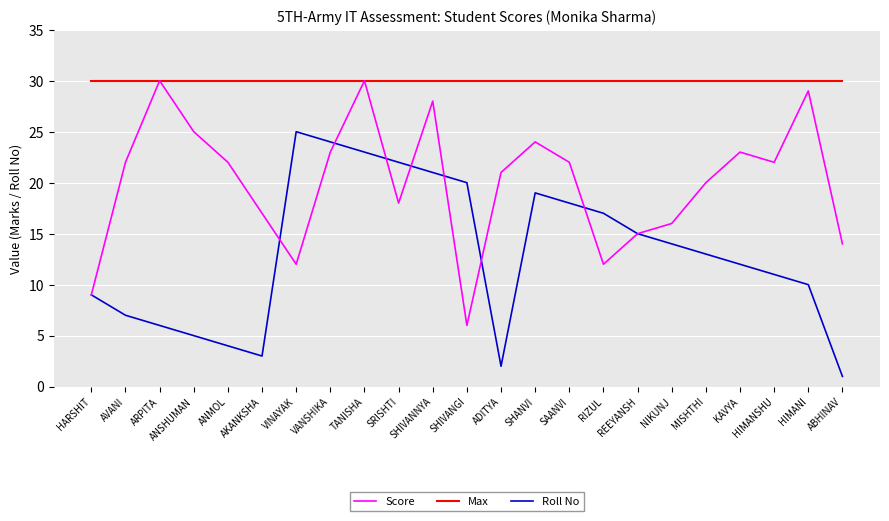

Does the chart have visible grid lines?

Yes